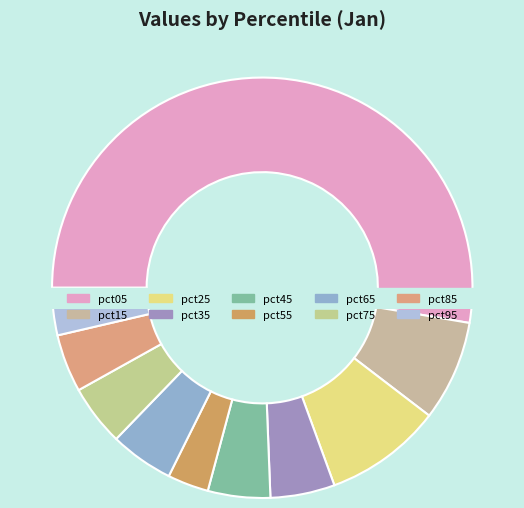

The pct45 slice represents 11% of the pie. True or false?

False